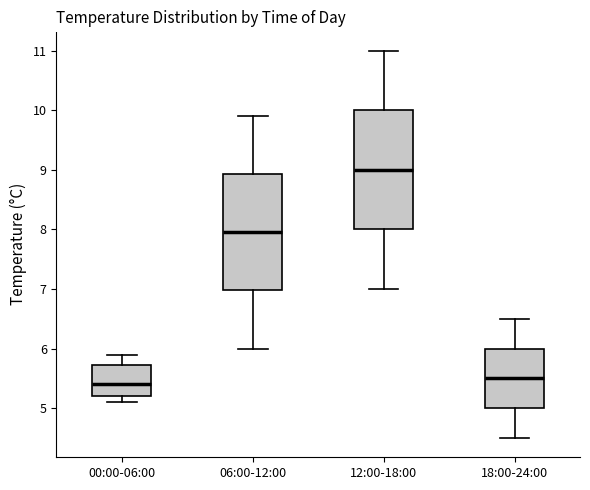

Where does the lower whisker of the box for 00:00-06:00 end on the y-axis? The values are not printed on the chart, so give them approximately, as read against the axis.

5.1